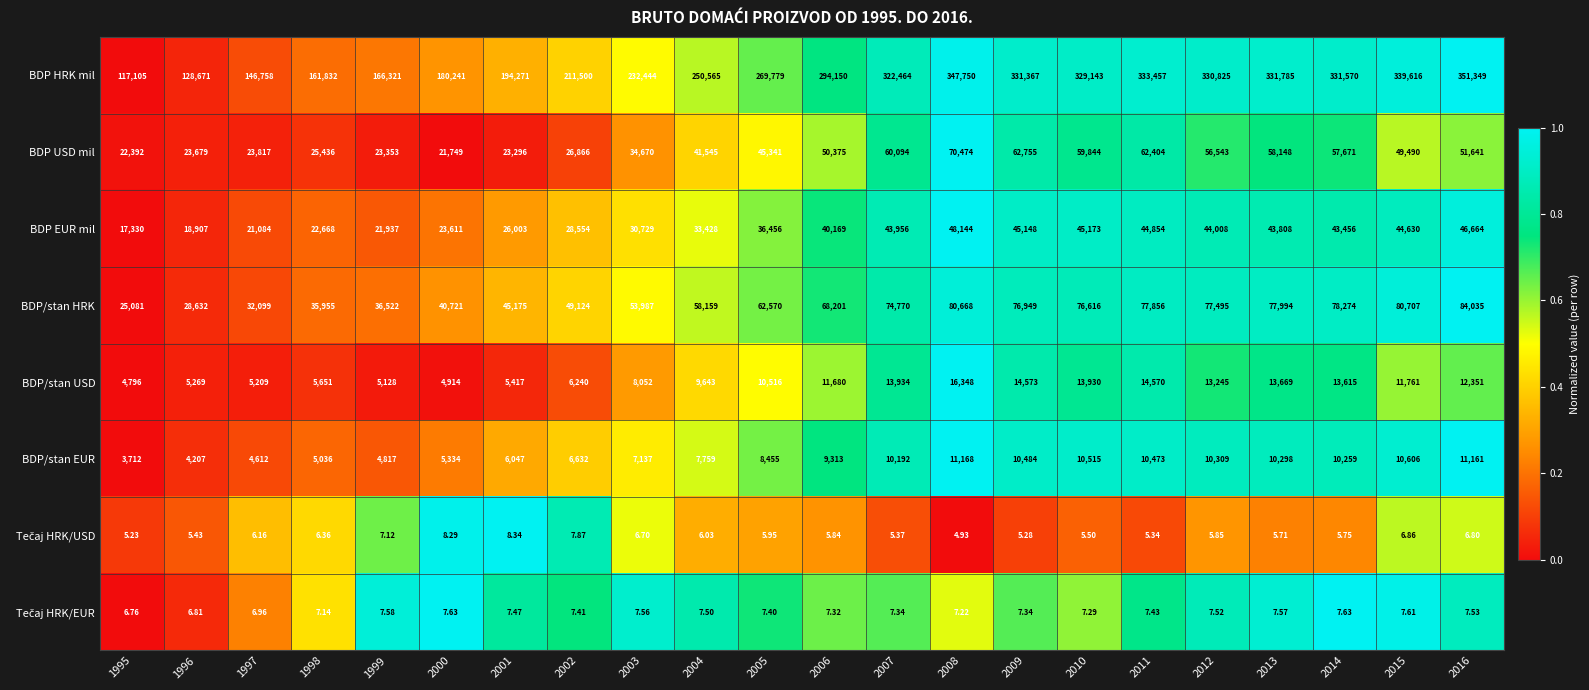

Which series has the widest spread of values?

BDP HRK mil